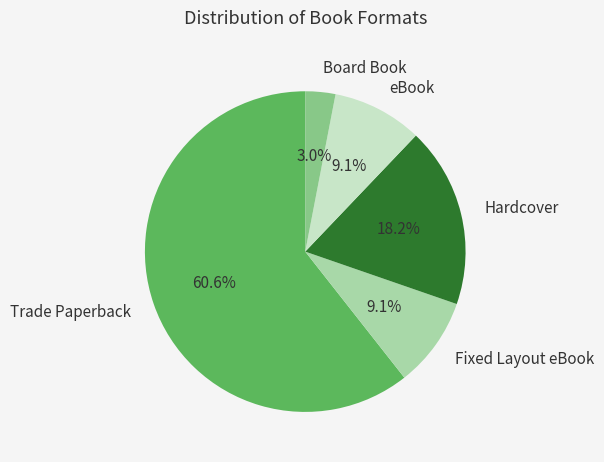

To the nearest percent, what portion does Trade Paperback represent?

61%